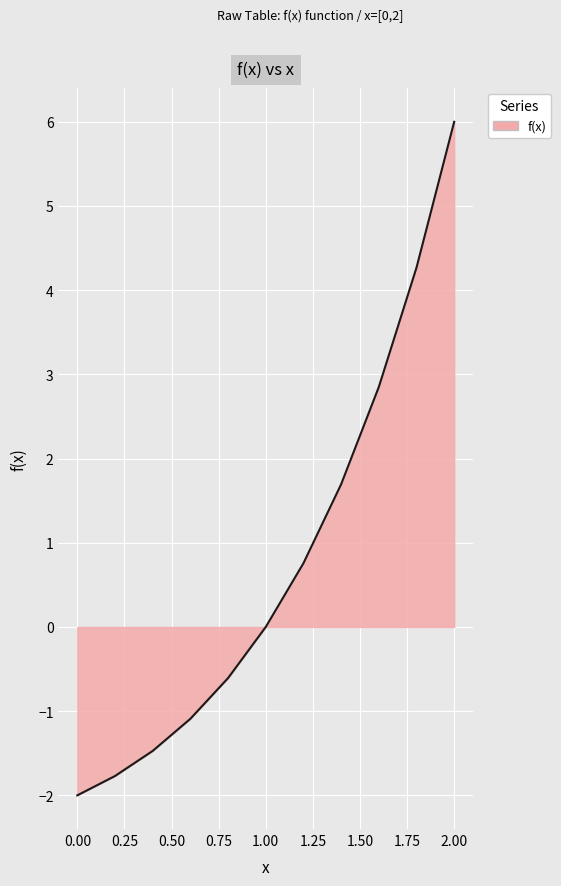

What is the greatest value displayed?

6.0